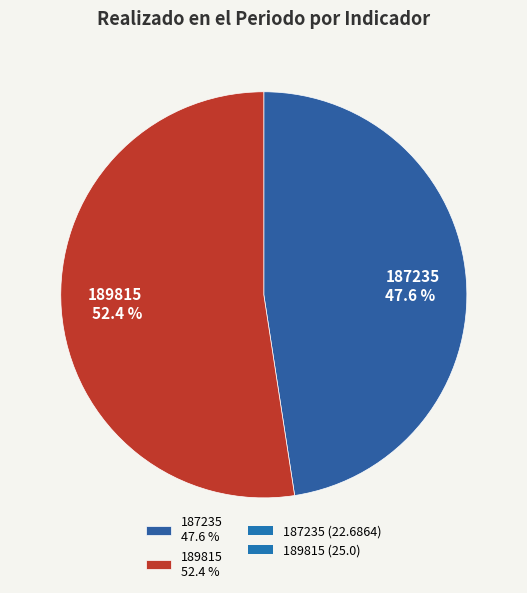

To the nearest percent, what portion does 187235 represent?

48%